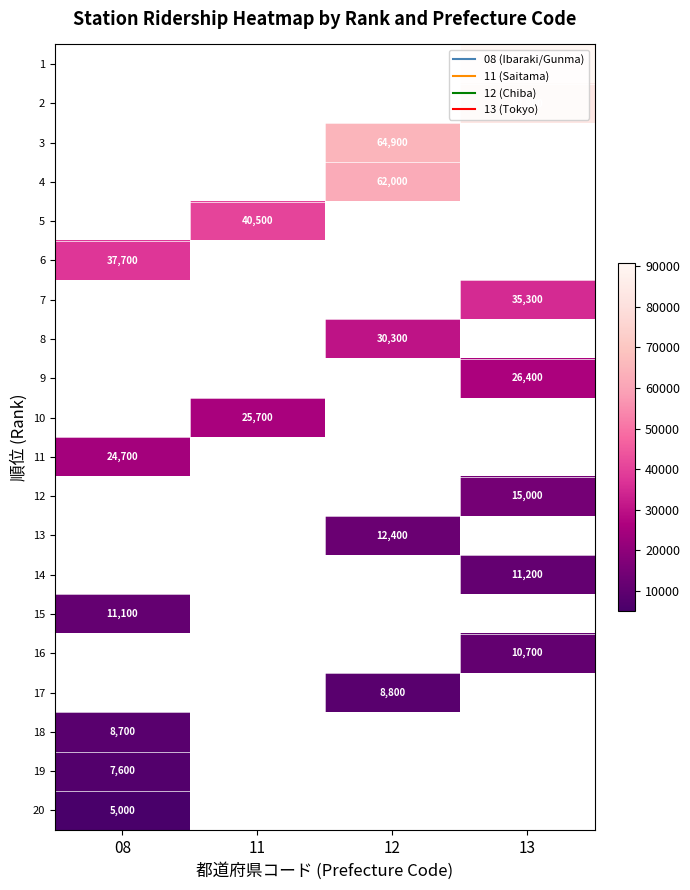

The 12 series shows 23382 at 13. True or false?

False